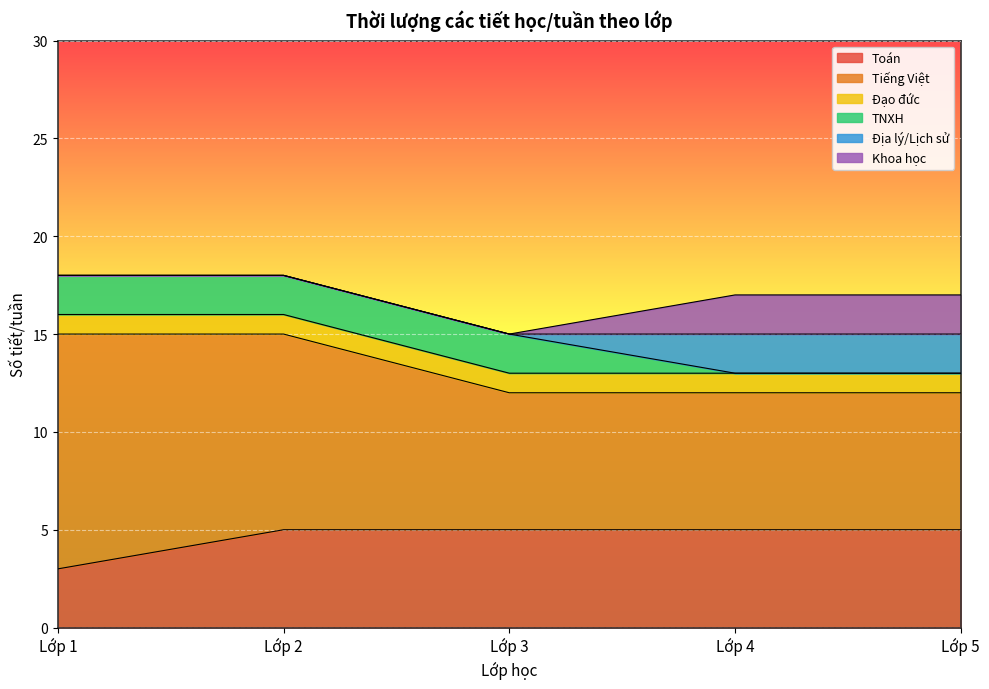

The value of Đạo đức at Lớp 4 is 1. True or false?

False